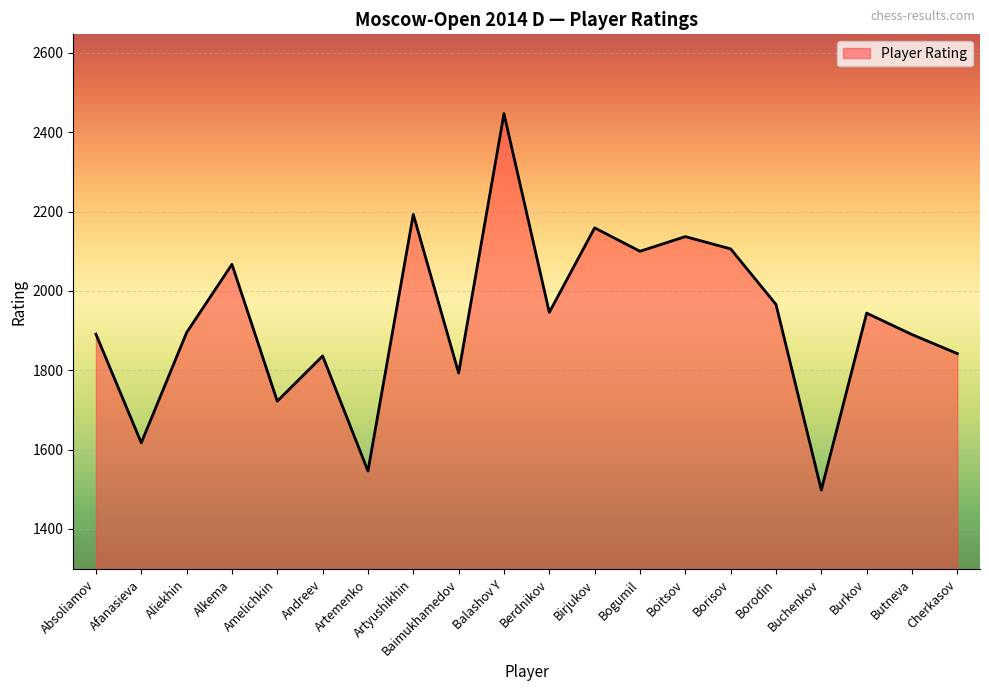

What is the change in value from Alkema to Balashov Y?

+380